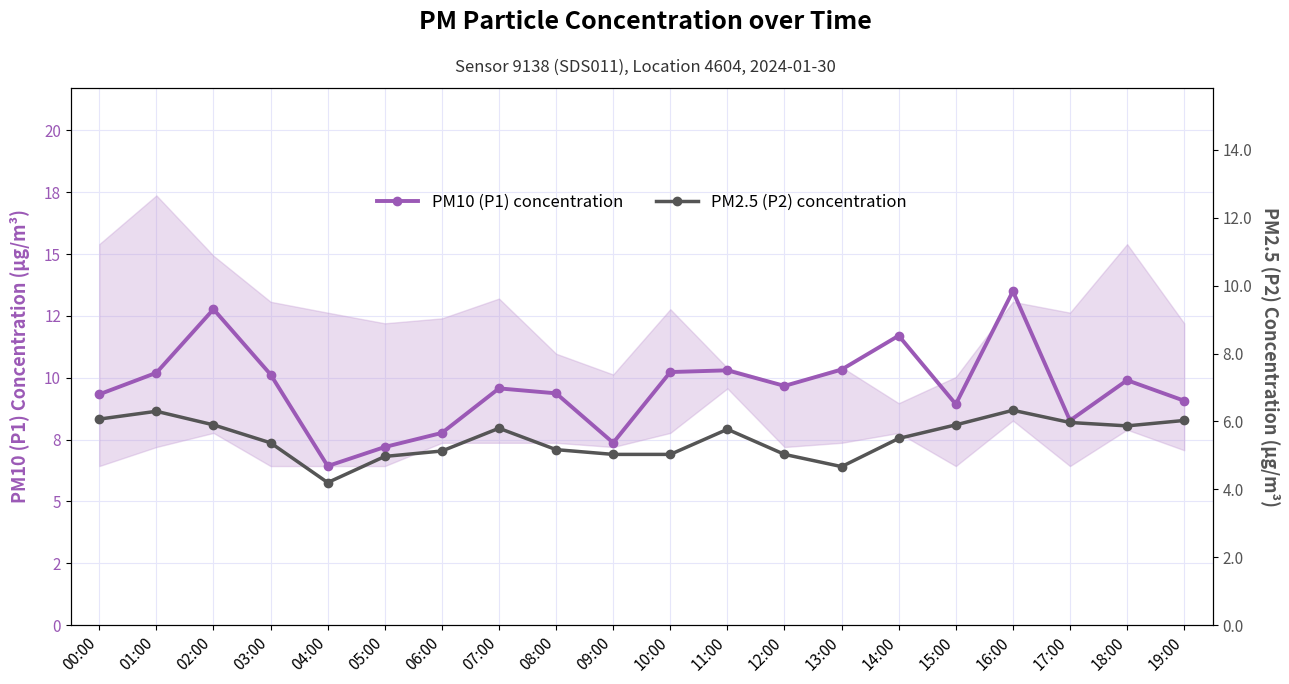

Reading left to right, extract all data points from this chart.

PM10 (P1) concentration: 00:00=9.3	01:00=10.2	02:00=12.8	03:00=10.1	04:00=6.4	05:00=7.2	06:00=7.8	07:00=9.6	08:00=9.4	09:00=7.4	10:00=10.2	11:00=10.3	12:00=9.7	13:00=10.3	14:00=11.7	15:00=8.9	16:00=13.5	17:00=8.3	18:00=9.9	19:00=9.1
PM2.5 (P2) concentration: 00:00=6.1	01:00=6.3	02:00=5.9	03:00=5.4	04:00=4.2	05:00=5.0	06:00=5.1	07:00=5.8	08:00=5.2	09:00=5.0	10:00=5.0	11:00=5.8	12:00=5.0	13:00=4.7	14:00=5.5	15:00=5.9	16:00=6.3	17:00=6.0	18:00=5.9	19:00=6.0